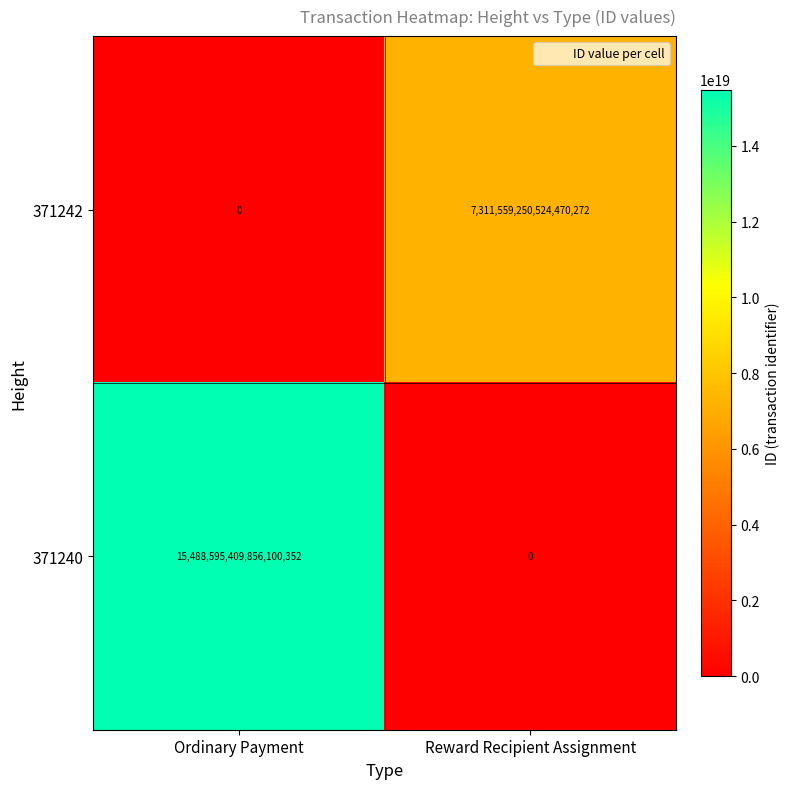

Rank the categories by 371240 value from highest to lowest.

Ordinary Payment, Reward Recipient Assignment